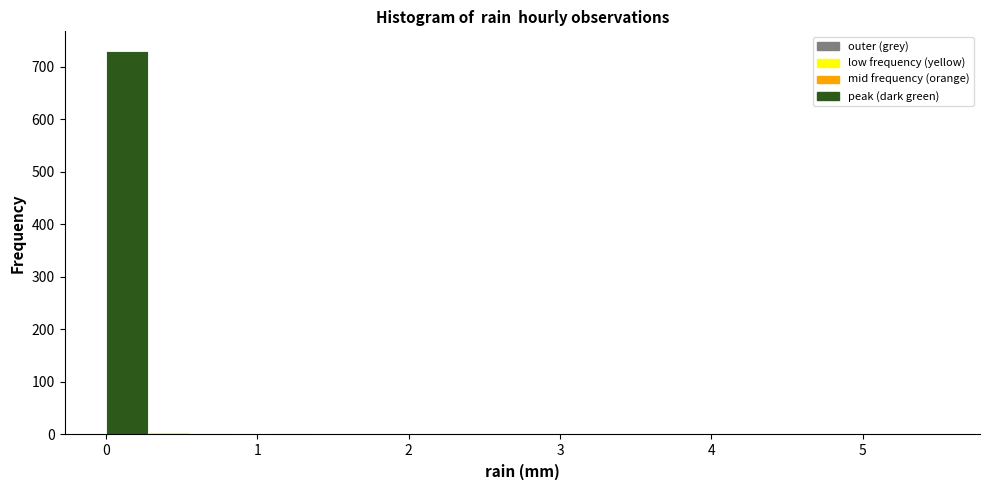

Around what value on the x-axis is the tallest bar? Give the approximate position of its centre, as read against the axis.

0.1